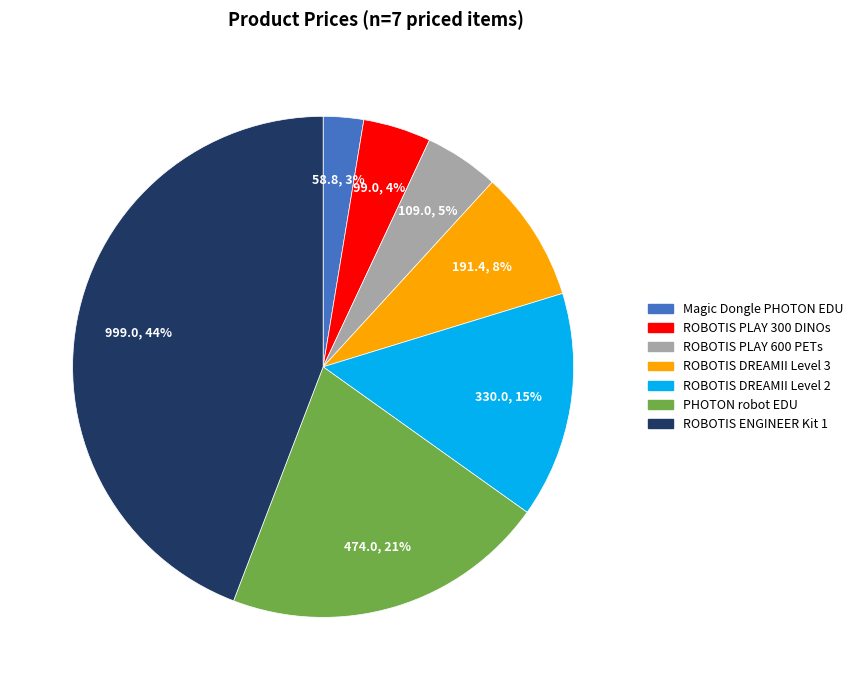

Is the sum of ROBOTIS ENGINEER Kit 1 and ROBOTIS PLAY 300 DINOs greater than half?

No